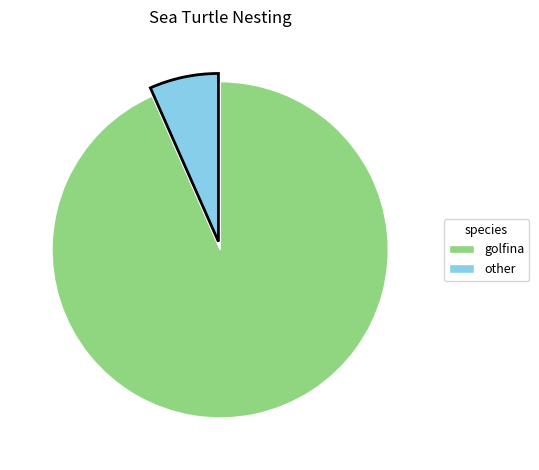

True or false: golfina accounts for 93% of the total.

True